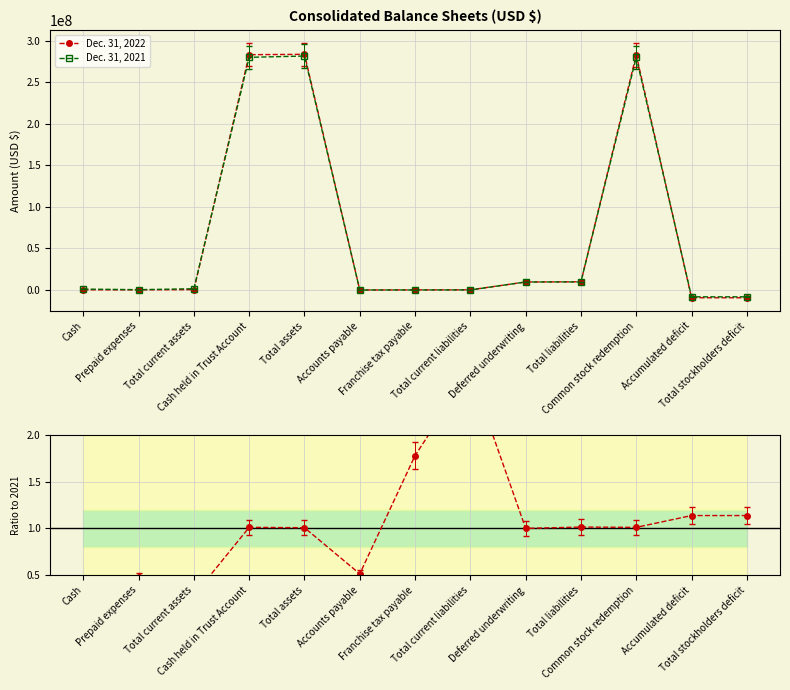

What is the minimum value for Dec. 31, 2022?

-9328067